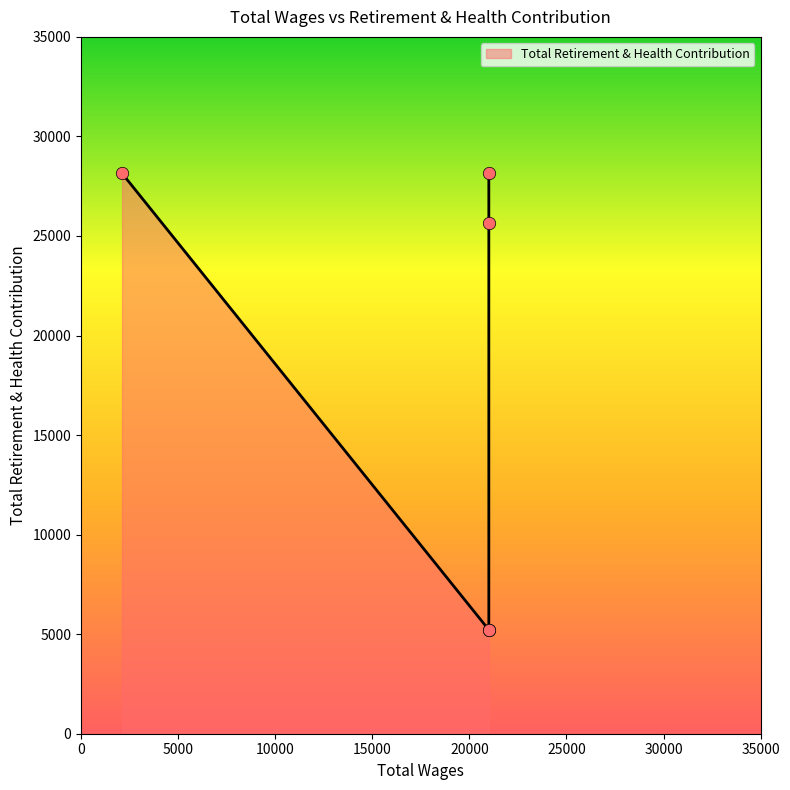

What is the ratio of the value at 21000.0 to the value at 2112.0?

0.2